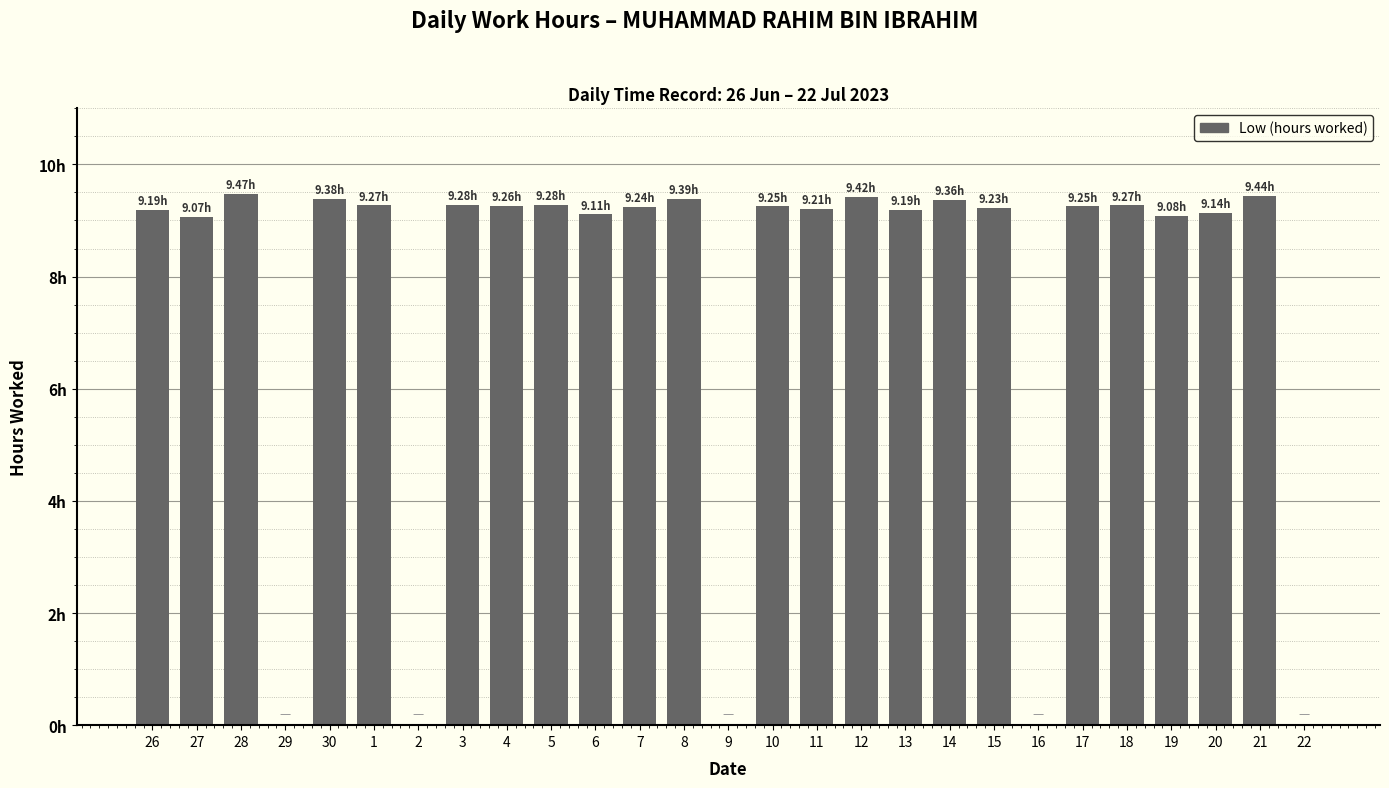

What is the label of the 17th bar from the left?

12